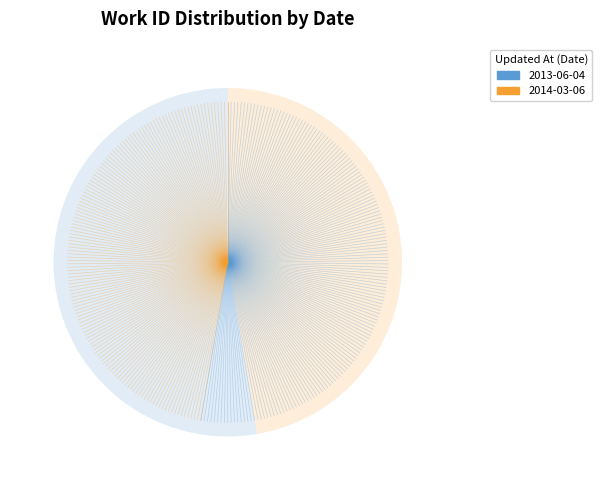

What is the total percentage of 2013-06-04 and 2014-03-06?

100.0%